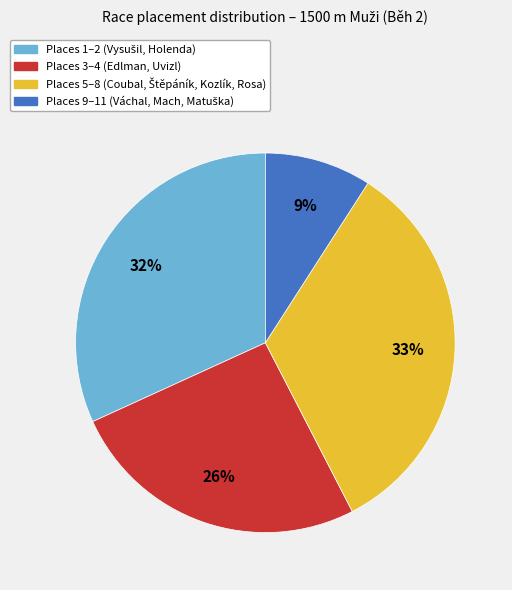

To the nearest percent, what is the difference between the largest and smallest slice percentages?

24%